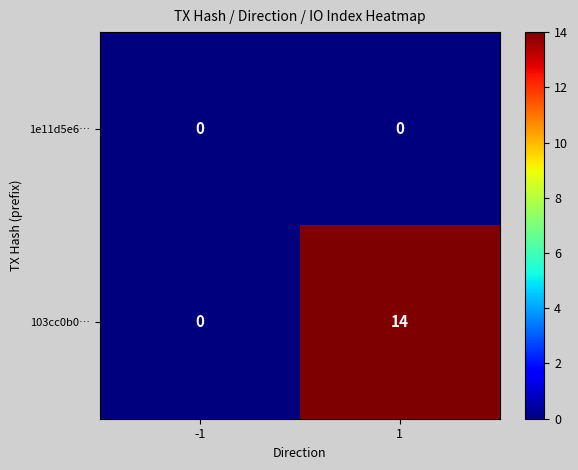

Reading left to right, what are all the values shown in this chart?

1e11d5e6…: -1=0	1=0
103cc0b0…: -1=0	1=14